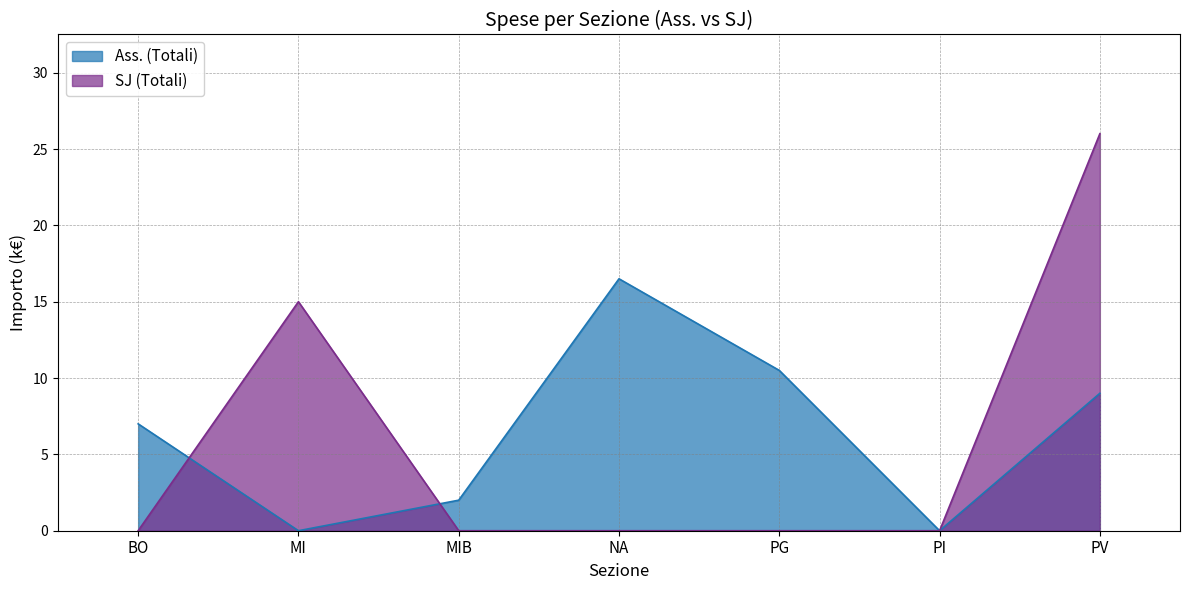

The value of SJ (Totali) at NA is 0.0. True or false?

True